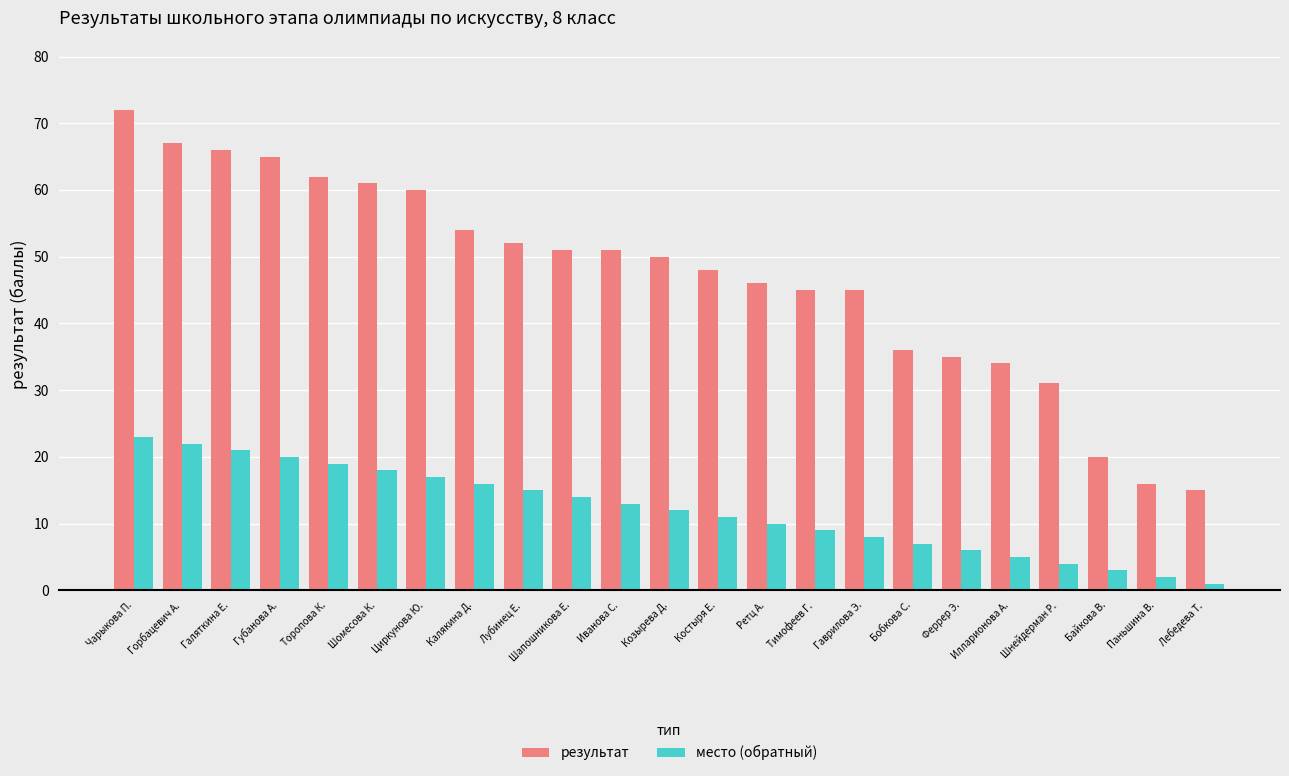

How many values in the результат series are below 50?

11